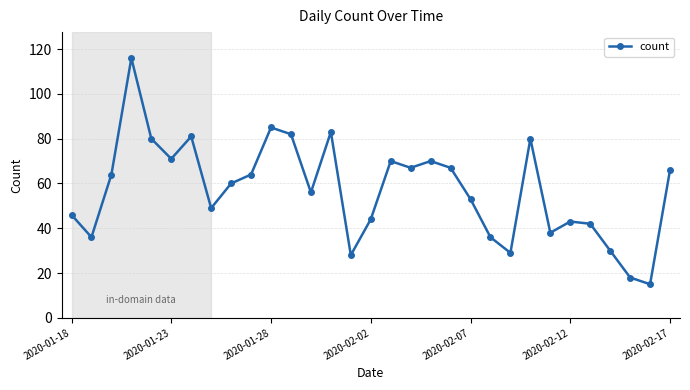

What is the difference between the second highest and second lowest values?

67